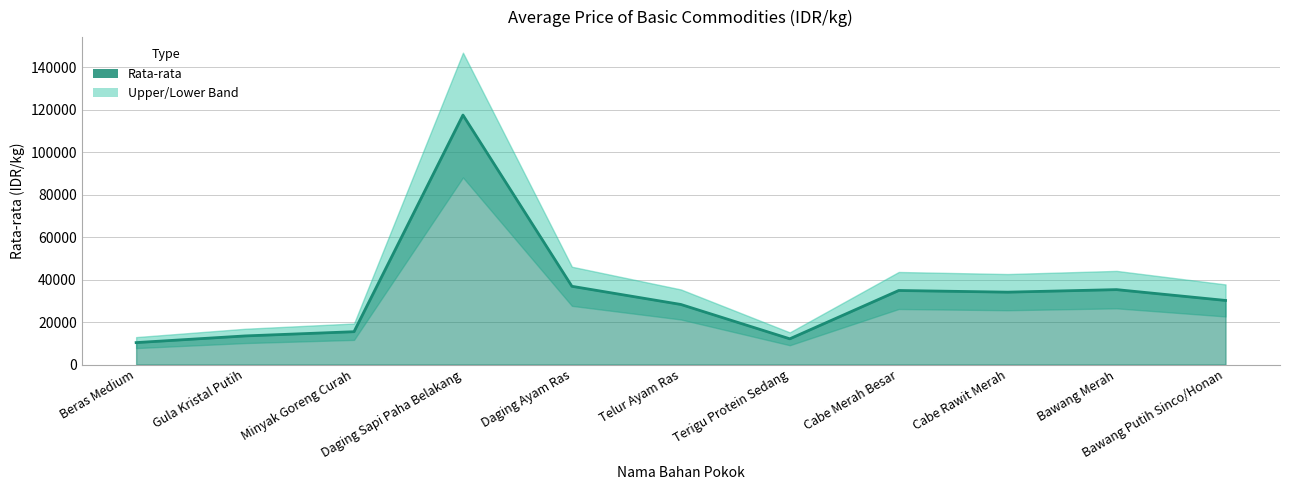

The value at Beras Medium is 10328. True or false?

True